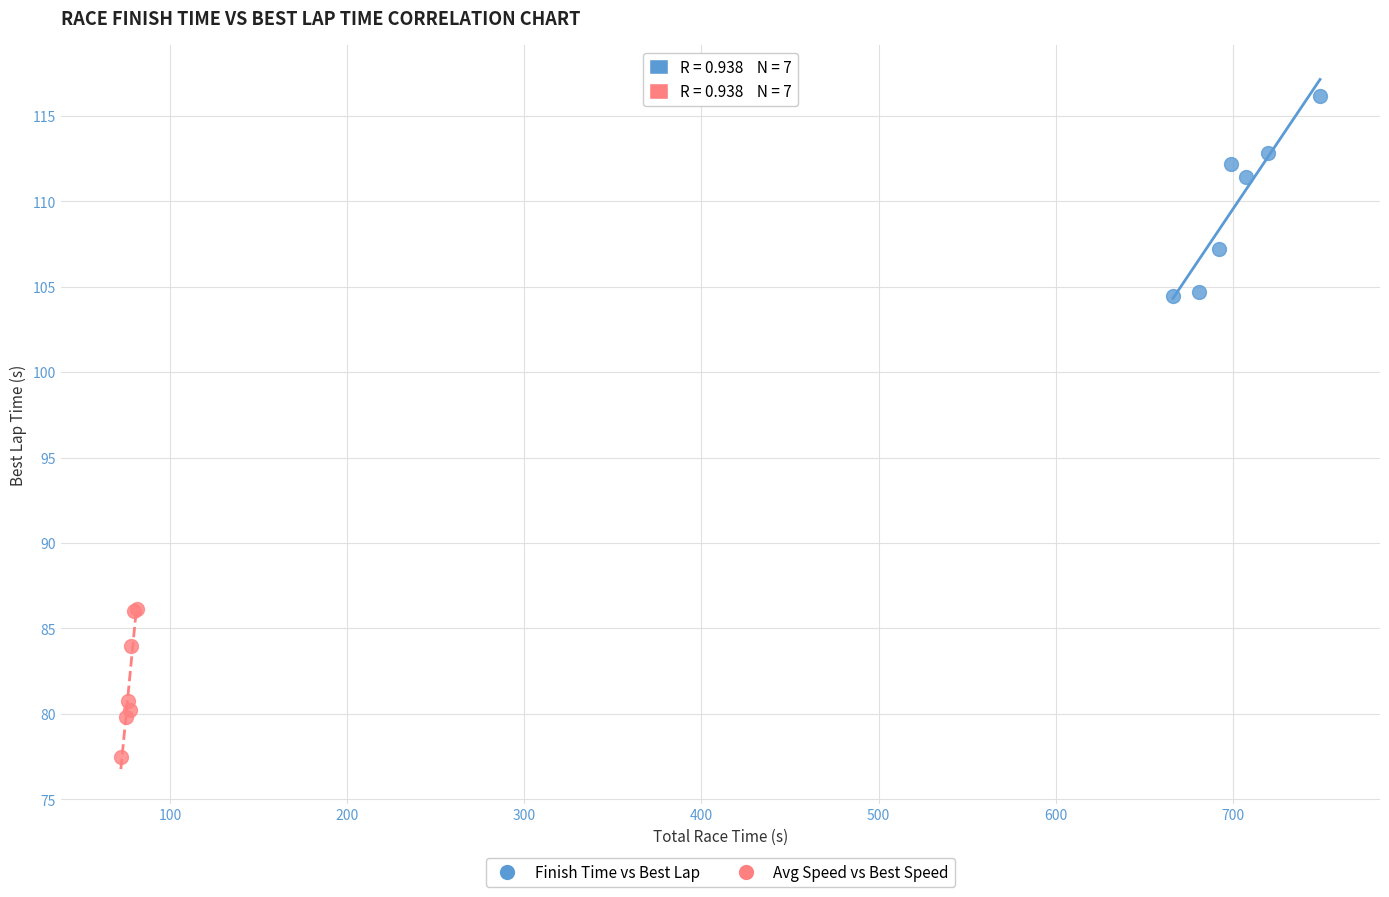

Which series contains the highest Y value?

Finish Time vs Best Lap